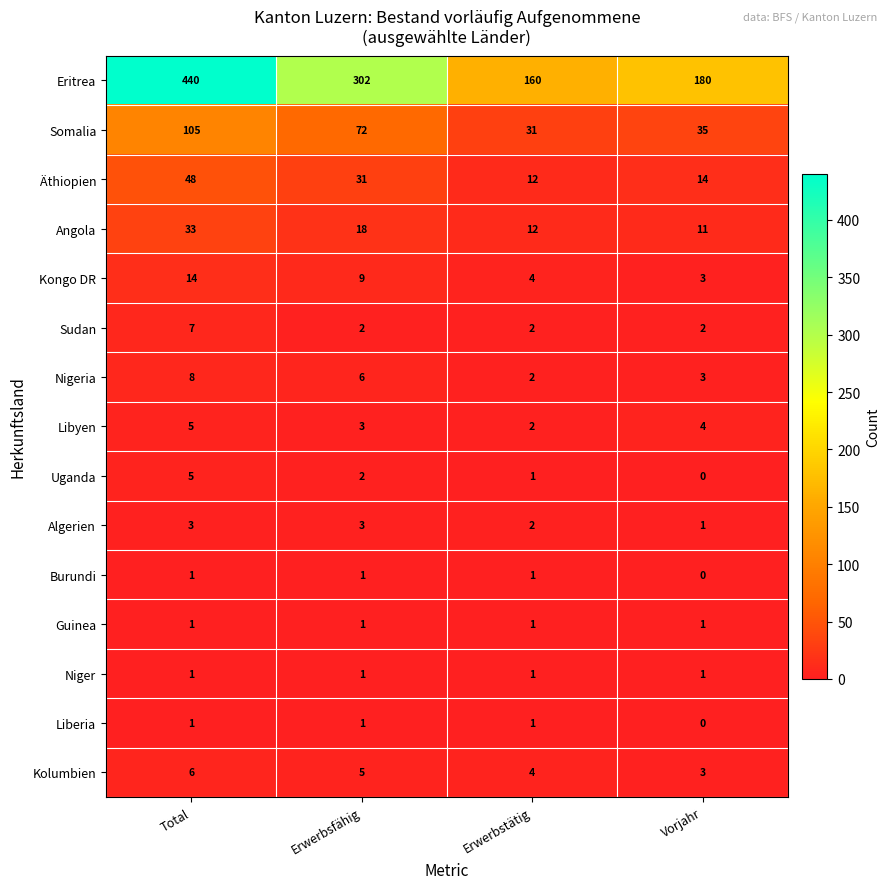

What is the difference between the second highest and minimum values in the Angola series?

7